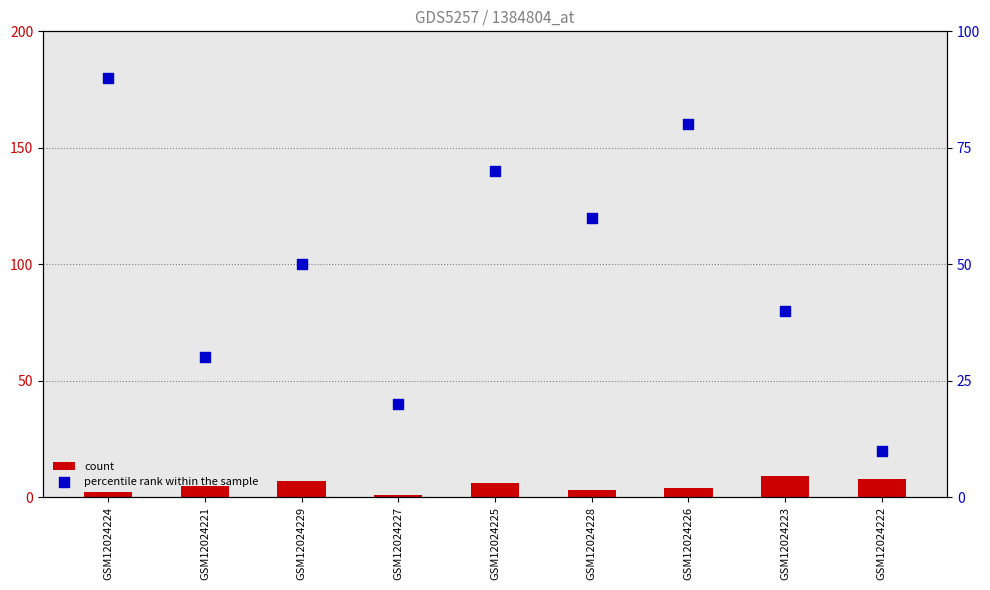

Which series contains the highest Y value?

percentile rank within the sample